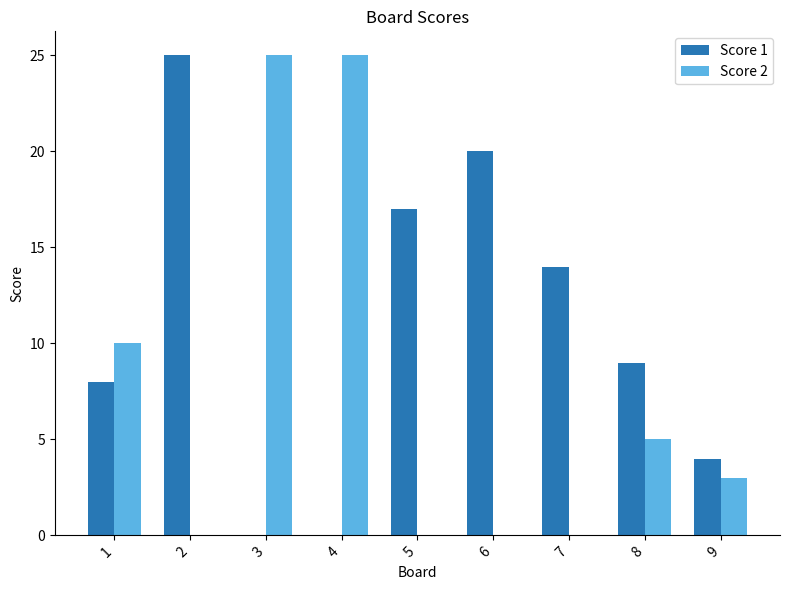

Is the value of Score 2 at 7 greater than the value of Score 1 at 6?

No